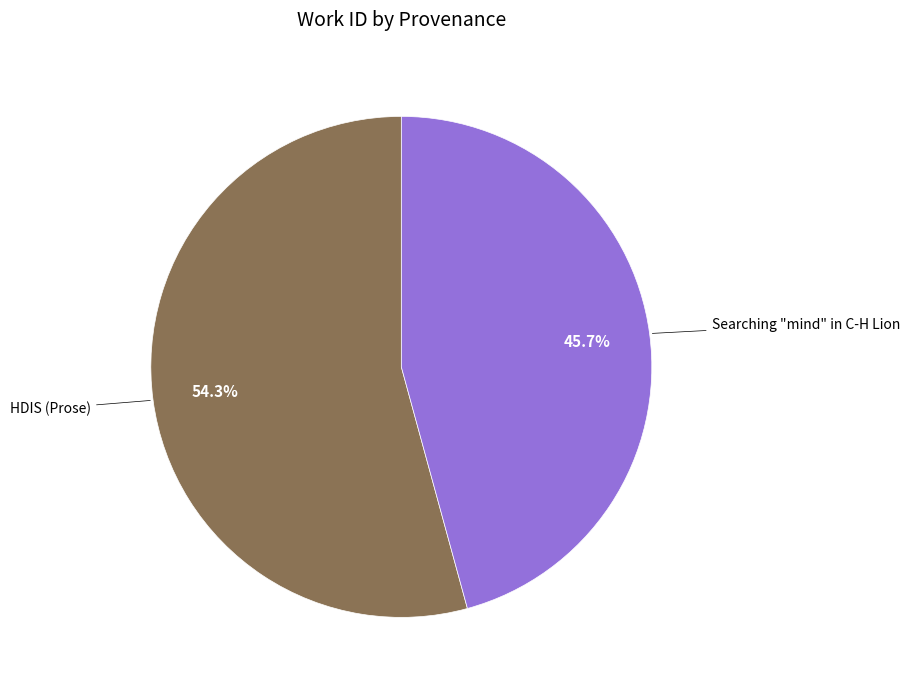

Is there any slice that represents more than half of the pie?

Yes